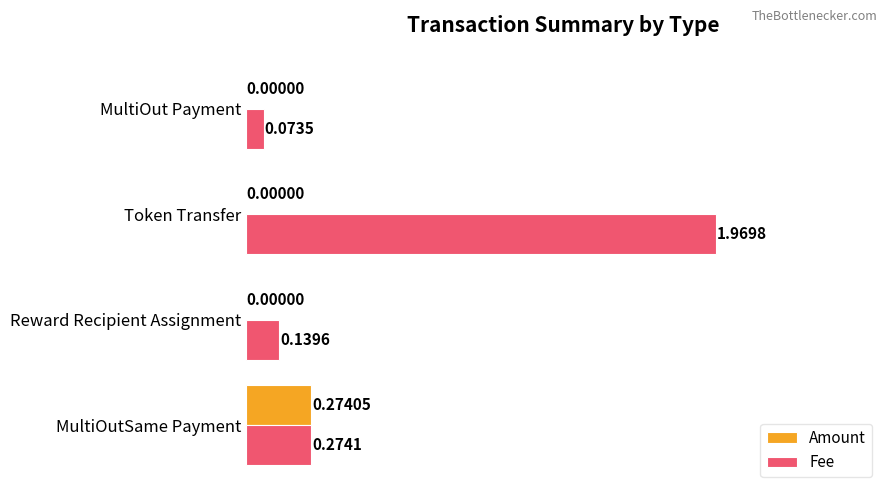

At which label is Fee closest to 1?

MultiOutSame Payment